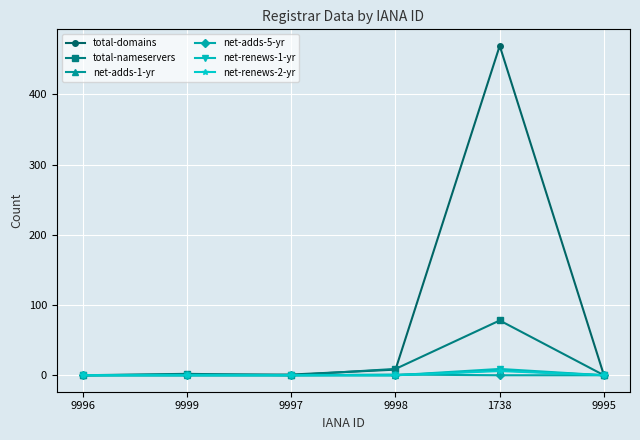

Which series has the widest spread of values?

total-domains